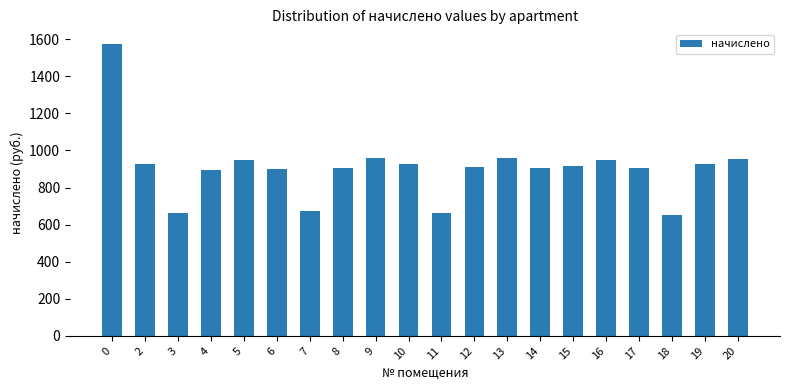

Is it true that the value at 9 is 959.0?

True